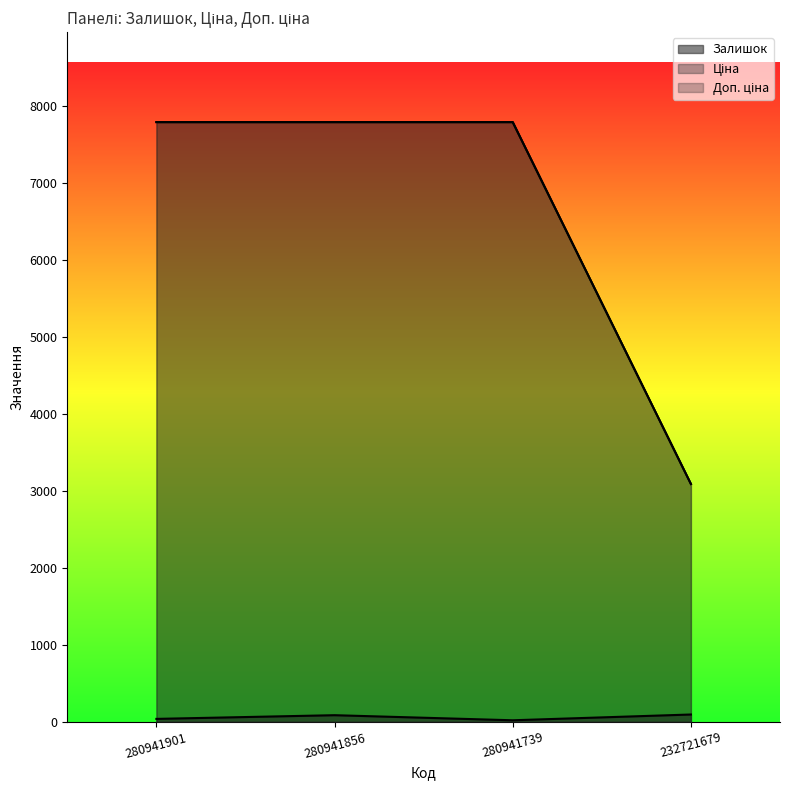

Reading right to left, list all the values displayed in this chart.

Залишок: 232721679=96.0	280941739=21.0	280941856=87.0	280941901=39.0
Ціна: 232721679=3091.2	280941739=7792.9	280941856=7792.9	280941901=7792.9
Доп. ціна: 232721679=3091.0	280941739=7792.9	280941856=7792.9	280941901=7792.9